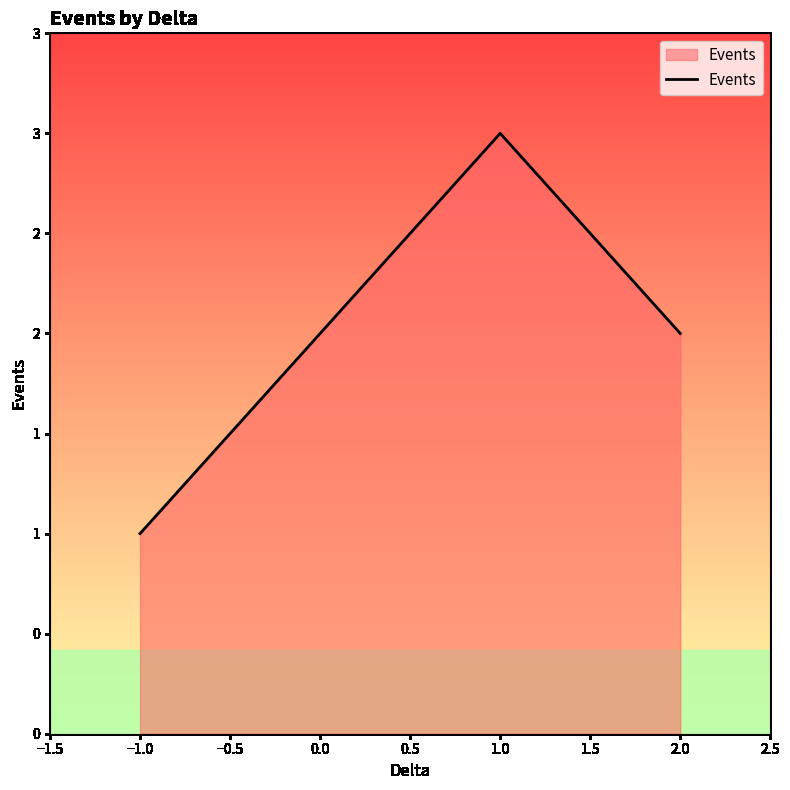

What is the difference between the maximum and minimum values?

2